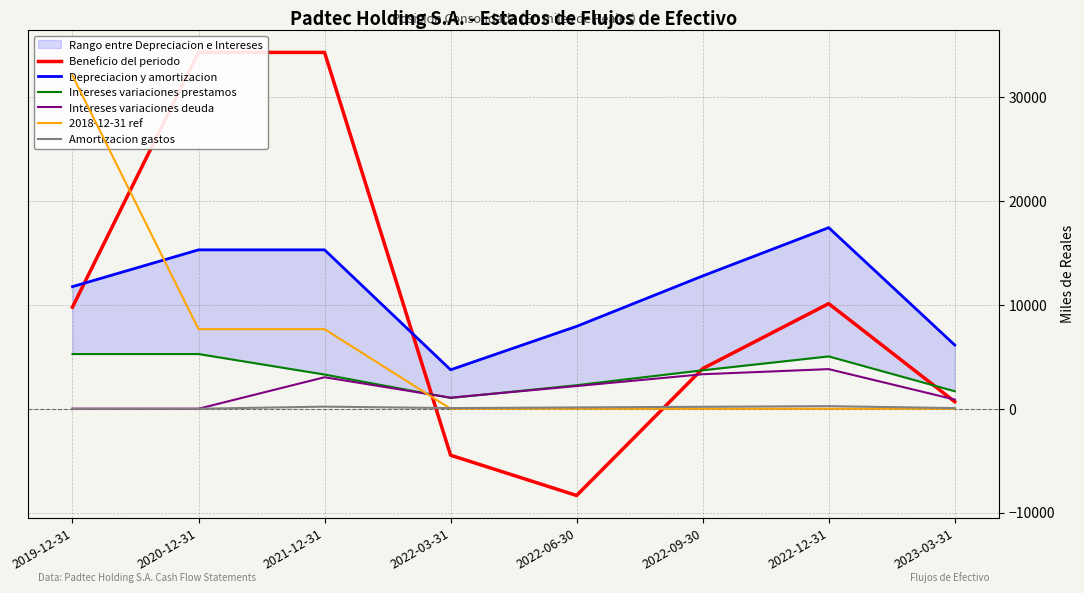

Reading left to right, list all the values displayed in this chart.

Beneficio del periodo: 9782	34314	34314	-4476	-8355	3863	10122	677
Depreciacion y amortizacion: 11758	15301	15301	3750	7934	12787	17438	6134
Intereses variaciones prestamos: 5268	5268	3292	1041	2264	3702	5039	1683
Intereses variaciones deuda: 0	0	3032	1065	2184	3321	3814	885
2018-12-31 ref: 32088	7660	7660	0	0	0	0	0
Amortizacion gastos: 0	0	200	62	125	187	248	62